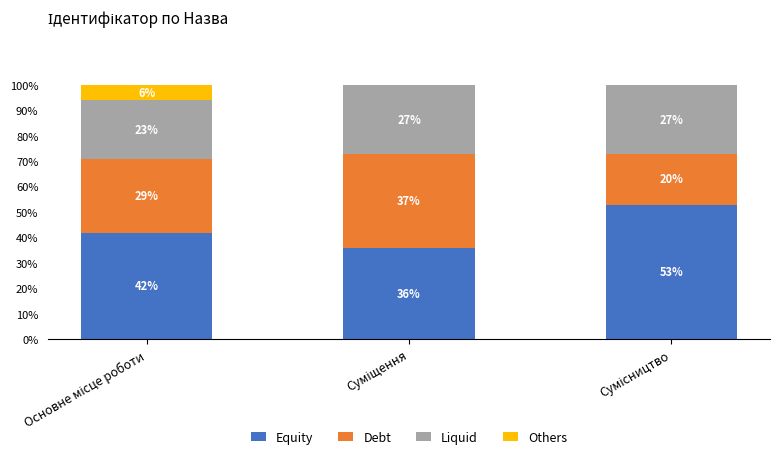

How many categories are shown in the chart?

3